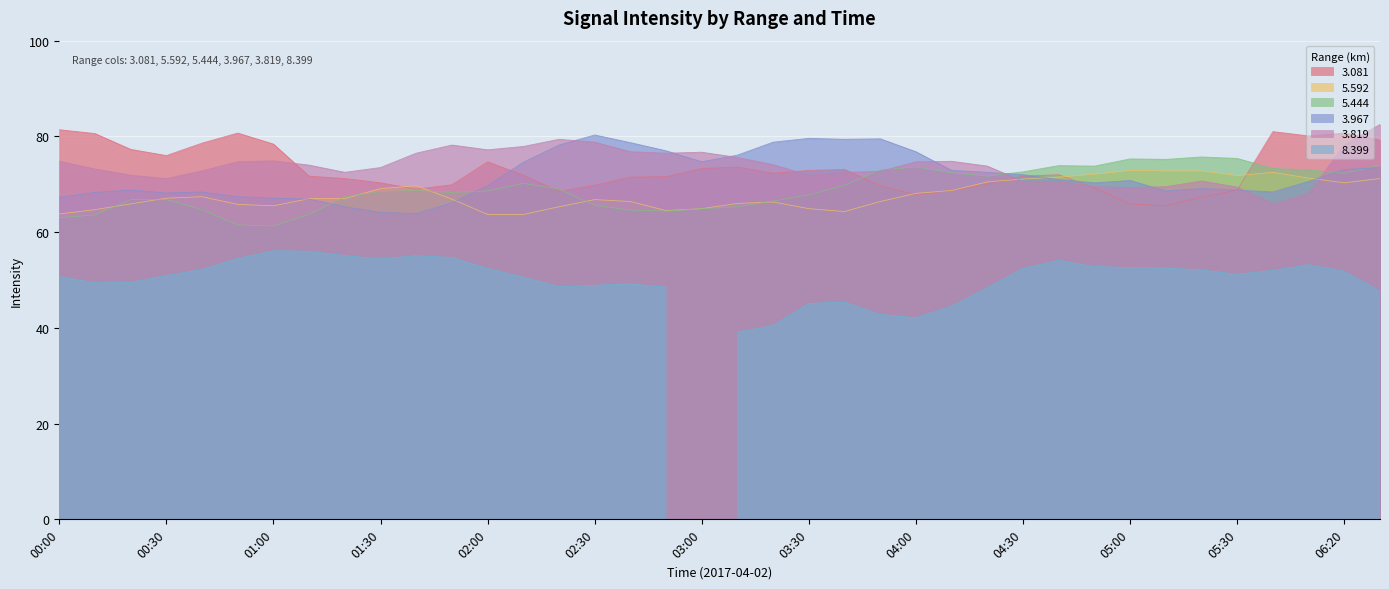

Which series changed the most between 2017/04/02 00:40 and 2017/04/02 03:20?

3.967